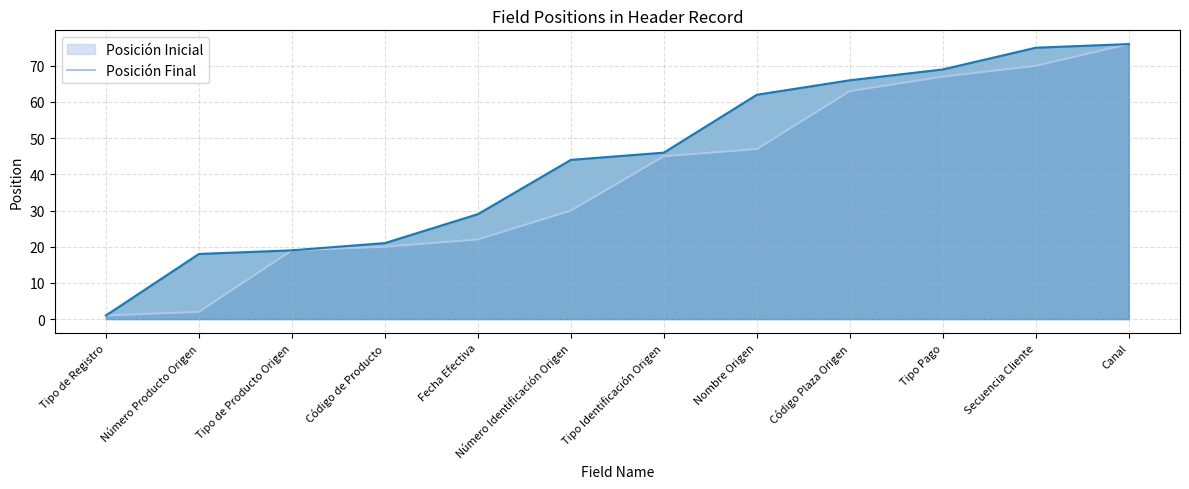

Reading right to left, what are all the values shown in this chart?

Posición Final: 76	75	69	66	62	46	44	29	21	19	18	1
Posición Inicial: 76	70	67	63	47	45	30	22	20	19	2	1